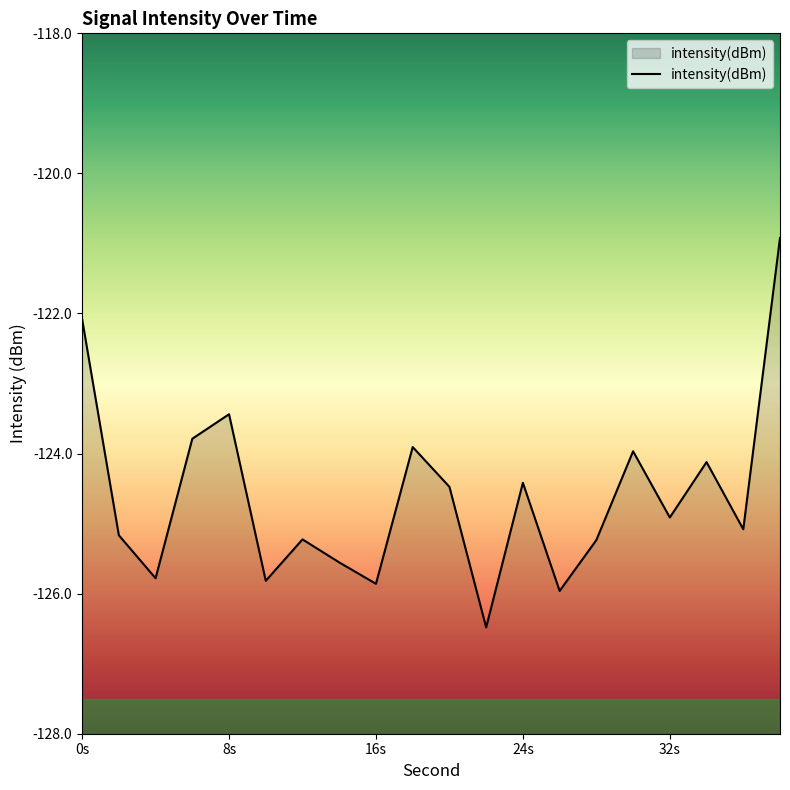

What is the greatest value displayed?

-120.9